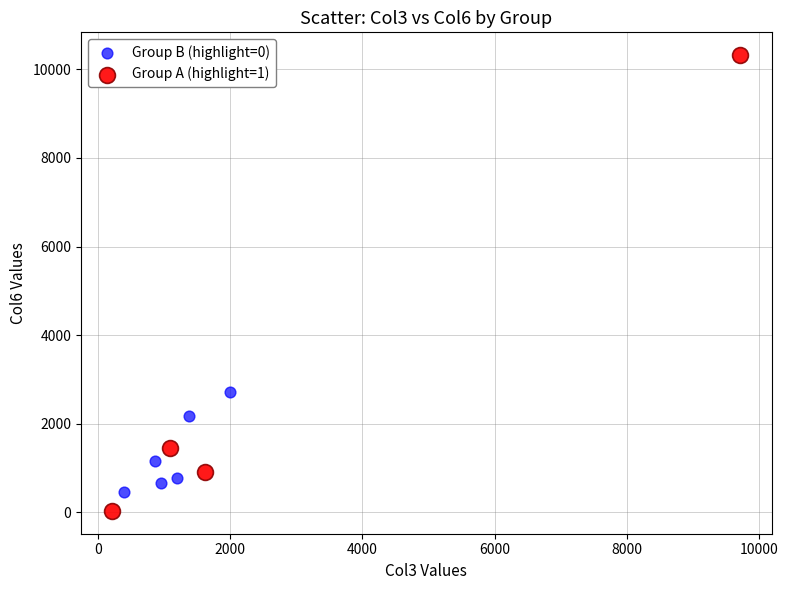

Which series reaches the maximum Y coordinate?

Group A (highlight=1)